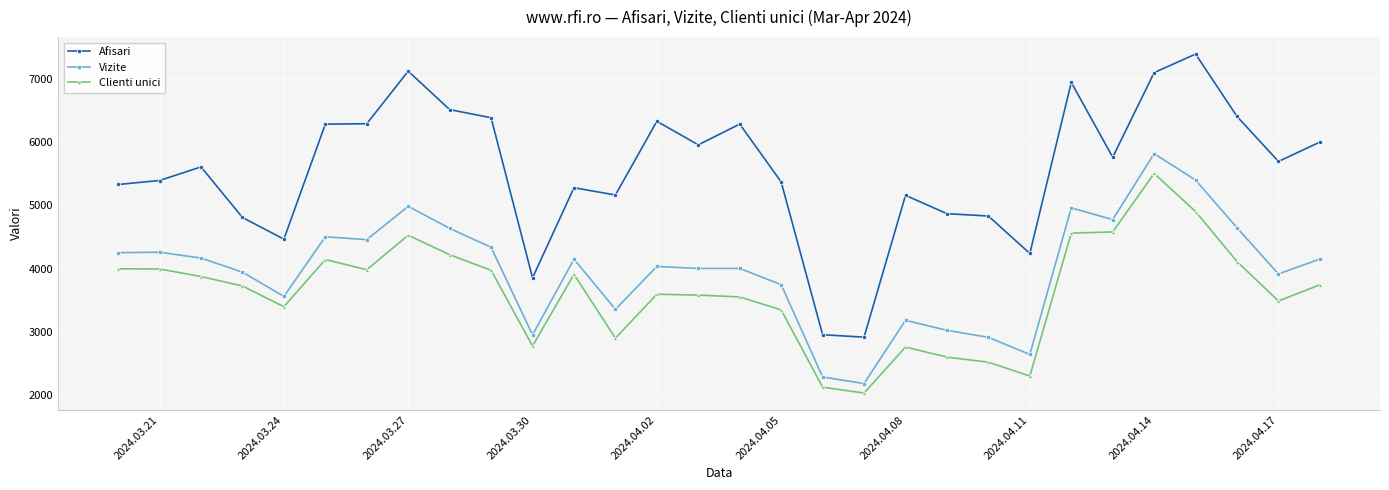

What is the minimum value for Vizite?

2186